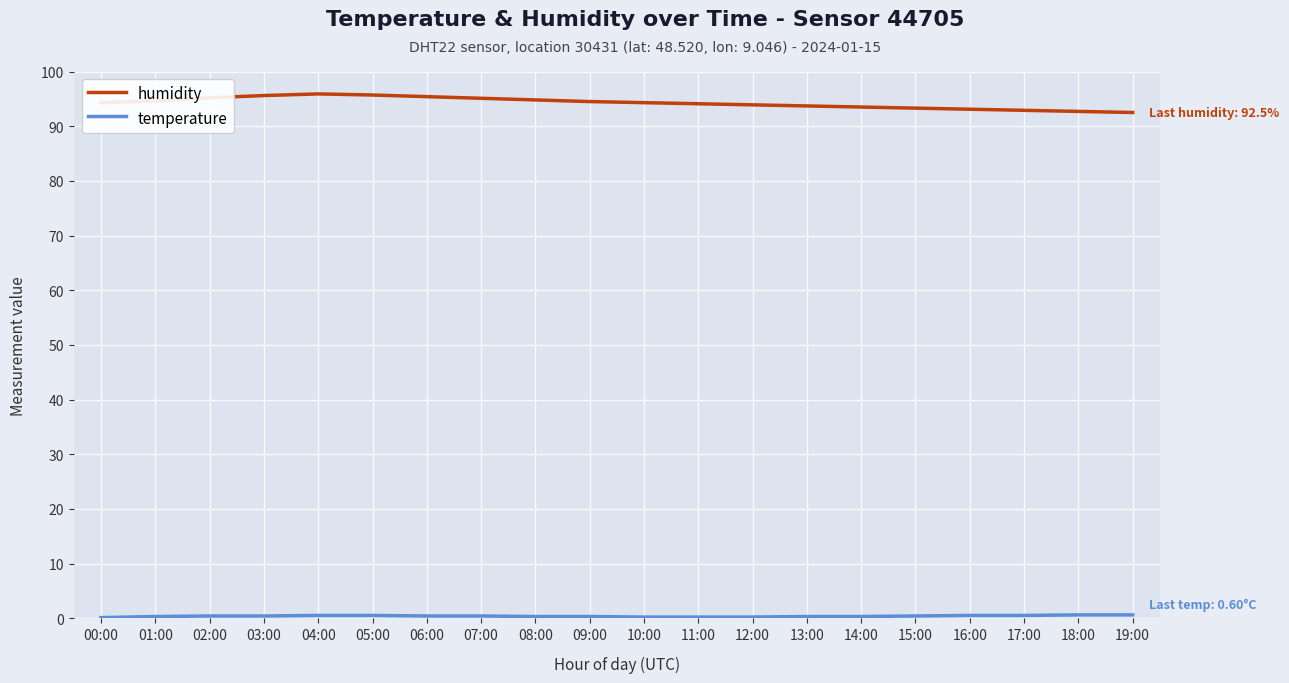

Which series has the largest total across all categories?

humidity